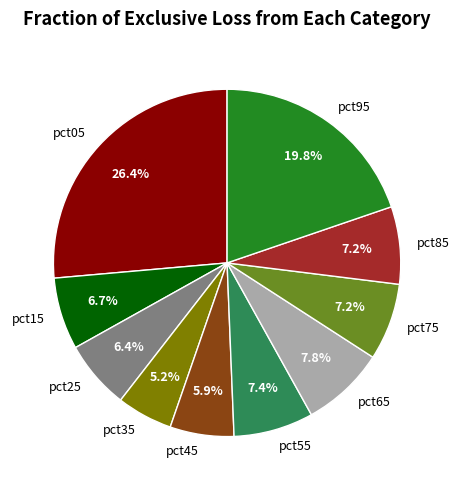

To the nearest percent, what is the difference between the pct15 and pct95 slice percentages?

13%